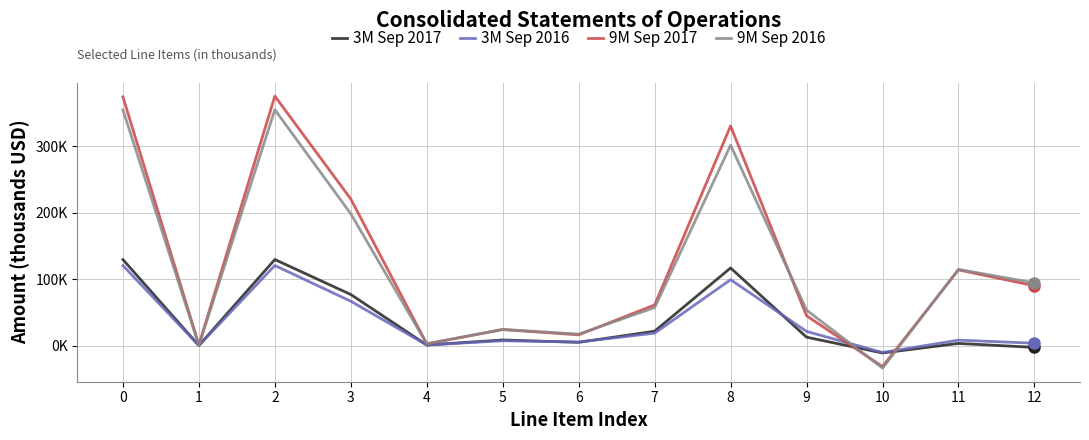

Reading left to right, what are all the values shown in this chart?

3M Sep 2017: 129510	79	129589	76917	892	8419	4919	21658	116914	12675	-11141	3263	-2687
3M Sep 2016: 120515	92	120607	66779	891	7307	5400	18704	99251	21356	-10425	8205	3577
9M Sep 2017: 374478	1113	375591	220706	2593	24113	16142	61234	330721	44870	-31580	114006	90033
9M Sep 2016: 354991	192	355183	198397	2676	24412	17255	57259	301732	53451	-33927	114745	94445